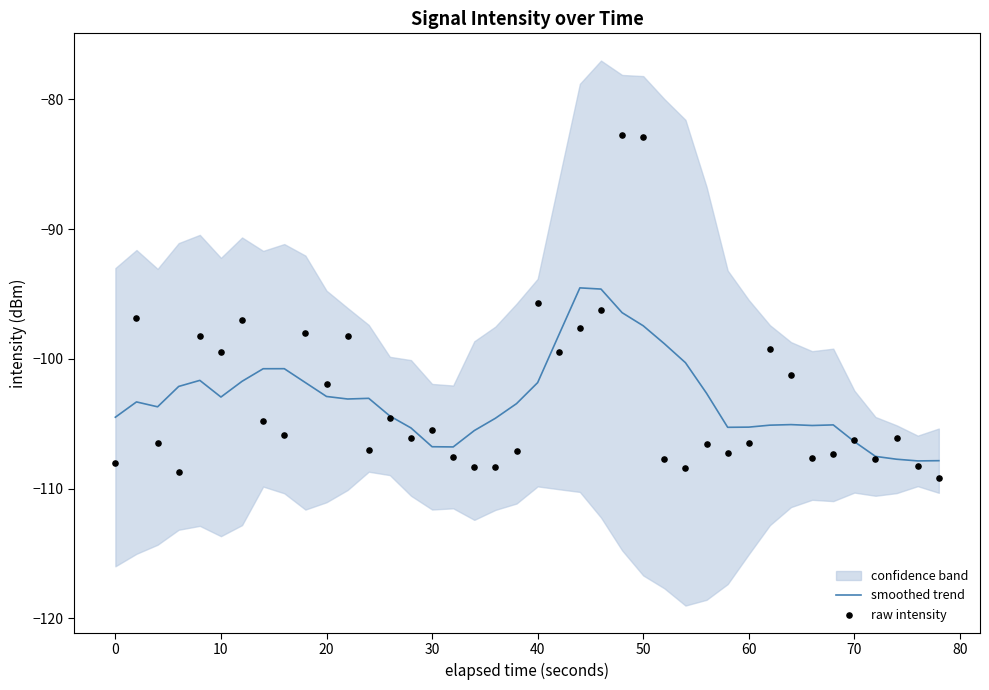

Is it true that smoothed trend equals -56.2 at 0?

False